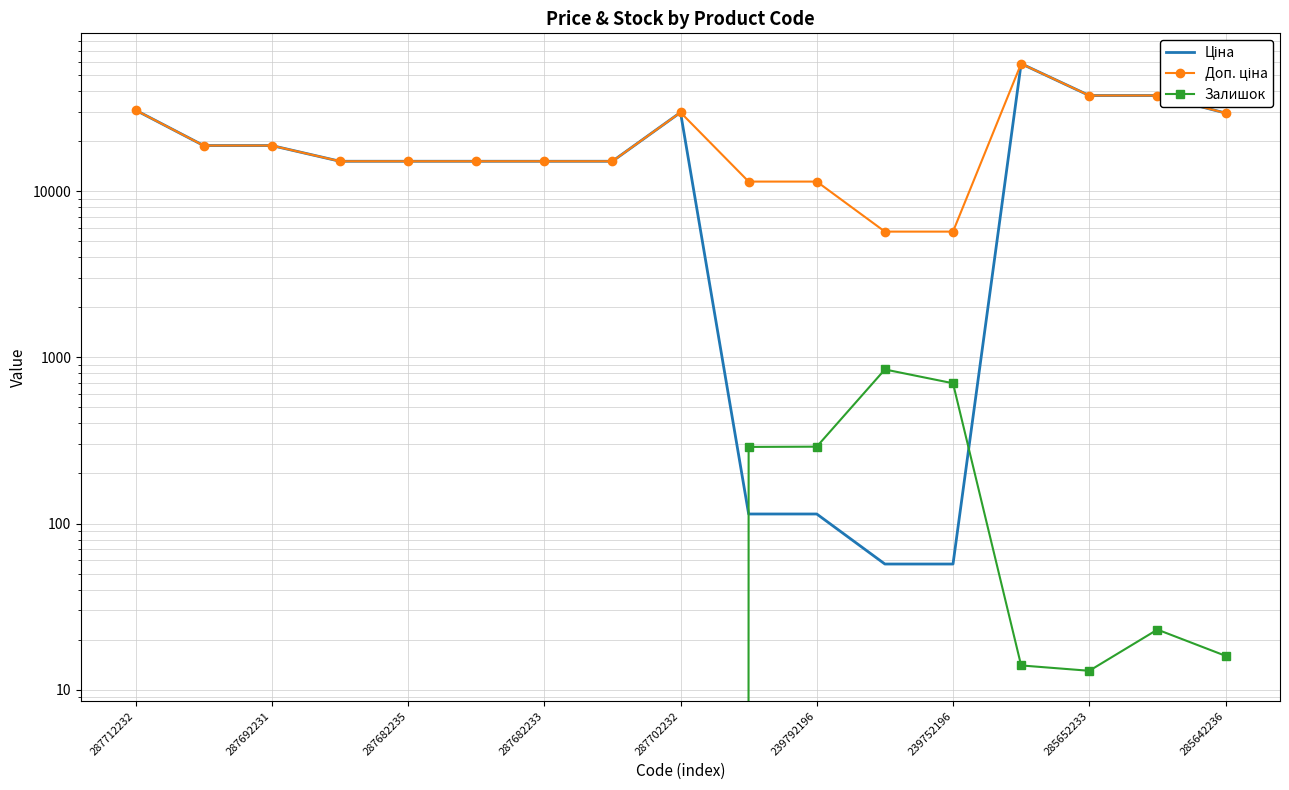

How many intersections are there between Залишок and Ціна?

2